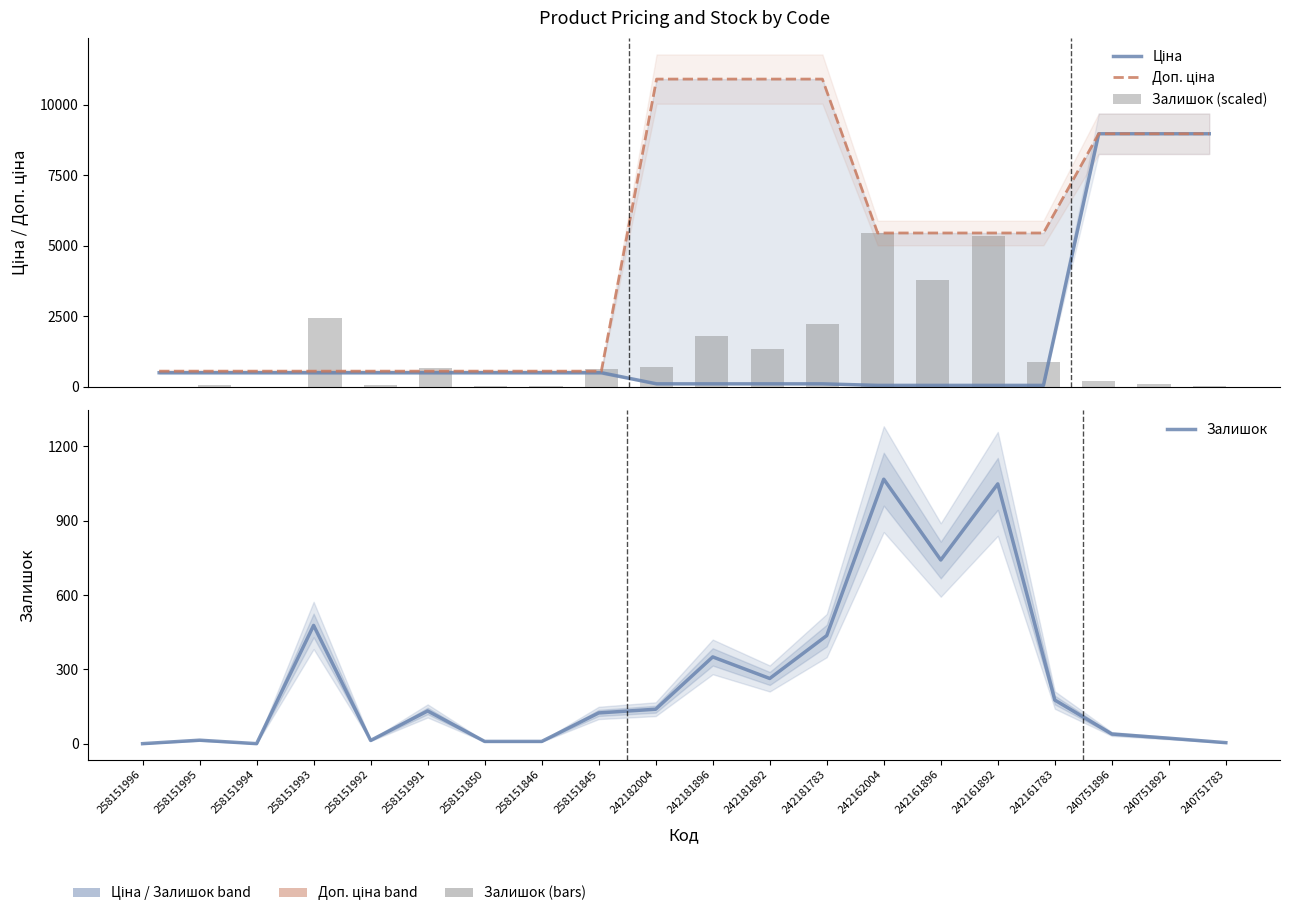

What is the difference between the Залишок values at 240751892 and 258151991?

110.0